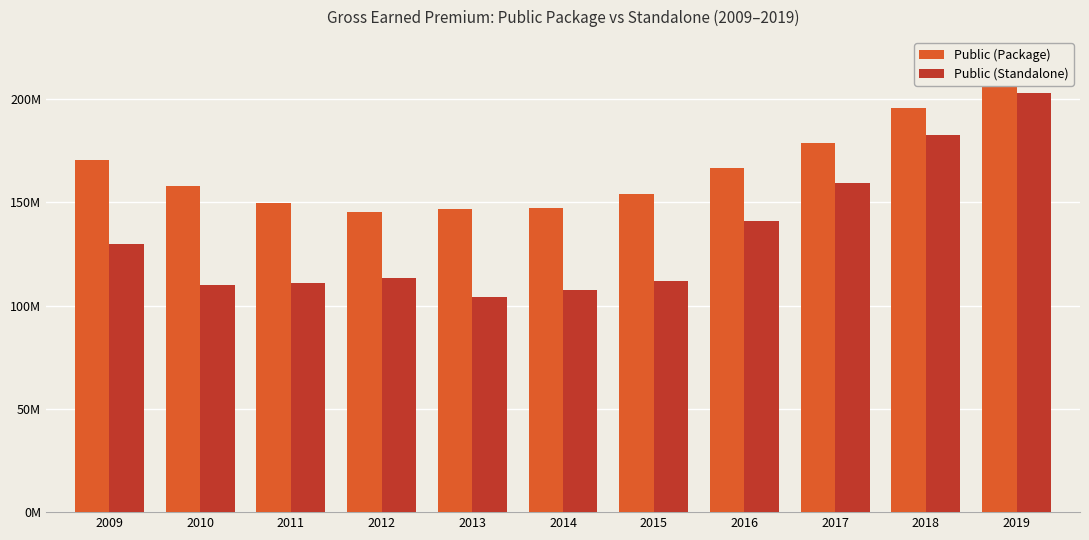

Reading right to left, what are all the values shown in this chart?

Public (Package): 2019=207322555.5	2018=195838592.7	2017=178699340.6	2016=166577373.1	2015=153850755.9	2014=147294002.6	2013=146537574.1	2012=145370427.3	2011=149605757.9	2010=157669214.0	2009=170316608.6
Public (Standalone): 2019=202749592.6	2018=182562948.9	2017=159158488.8	2016=140804498.8	2015=111840308.5	2014=107342395.0	2013=104373904.3	2012=113174600.1	2011=111057880.6	2010=110177514.5	2009=130033242.9